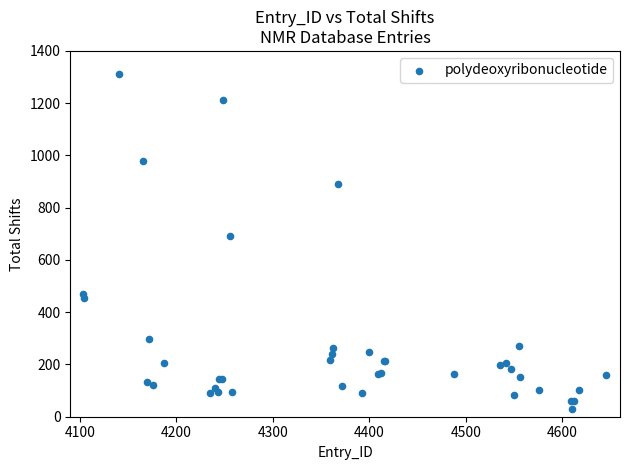

What Y value in the scatter plot is closest to 671?

690